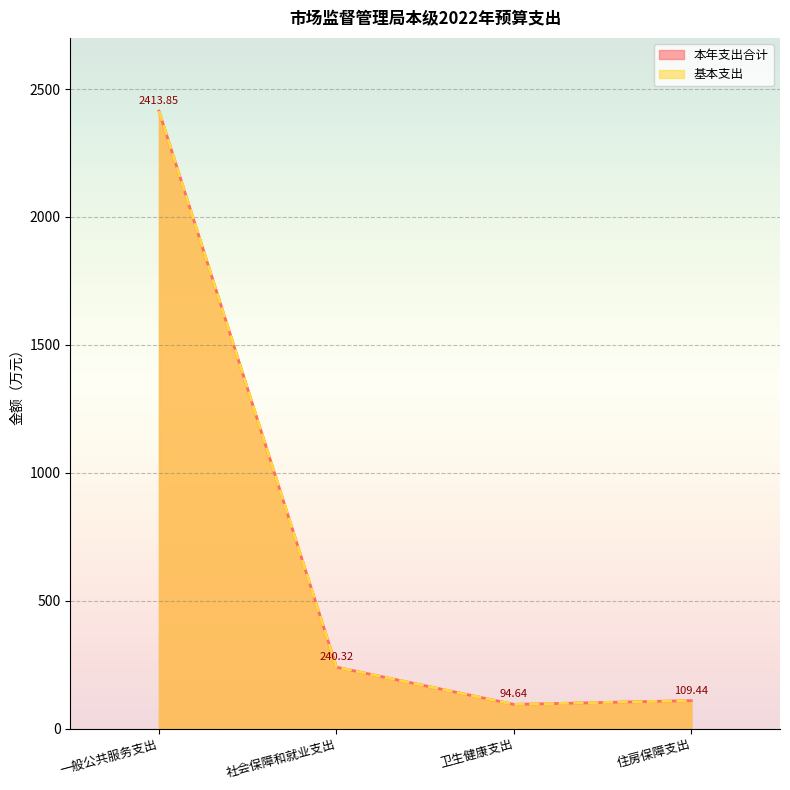

What position from the left is 卫生健康支出?

3